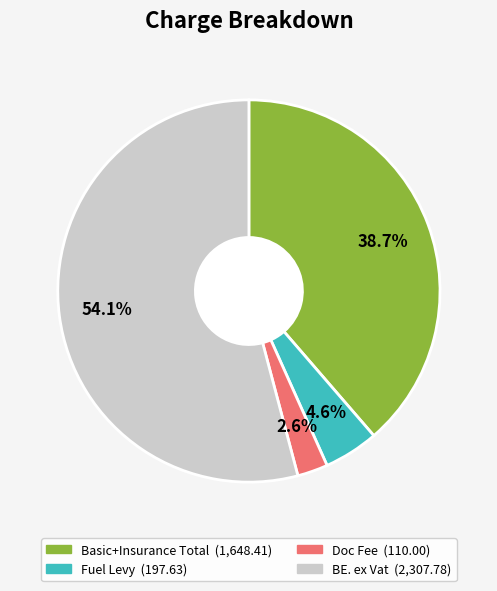

To the nearest percent, what is the average slice percentage?

25%